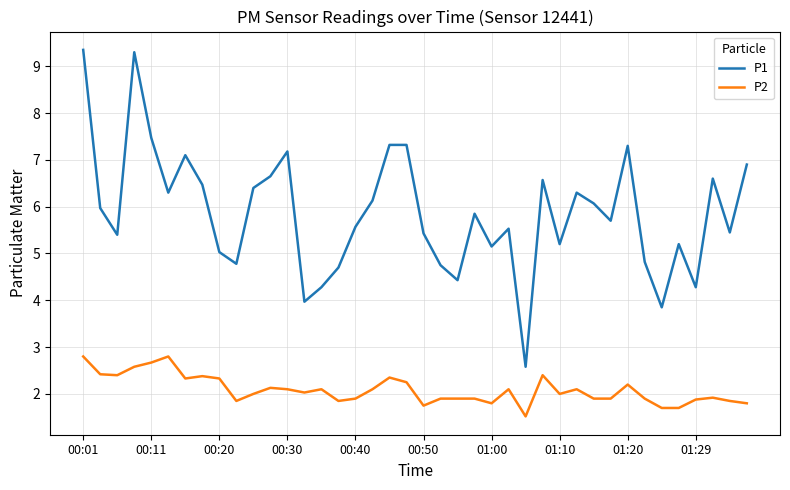

True or false: P2 and P1 intersect in this chart.

False